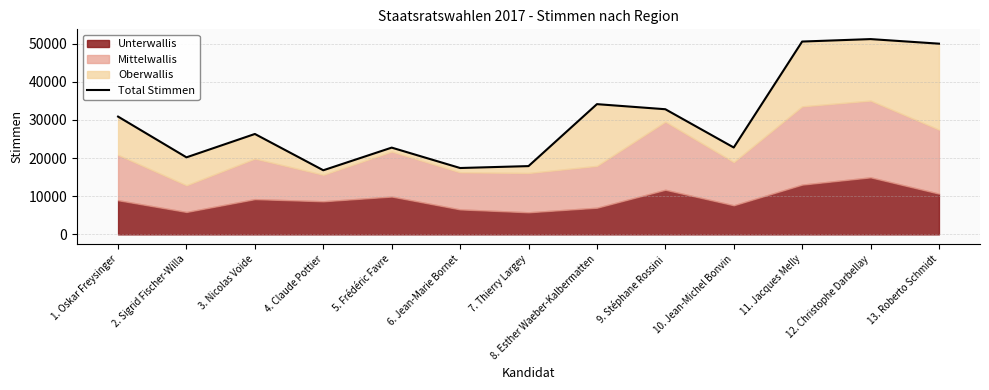

What is the difference between the values at 11. Jacques Melly and 1. Oskar Freysinger?

19661